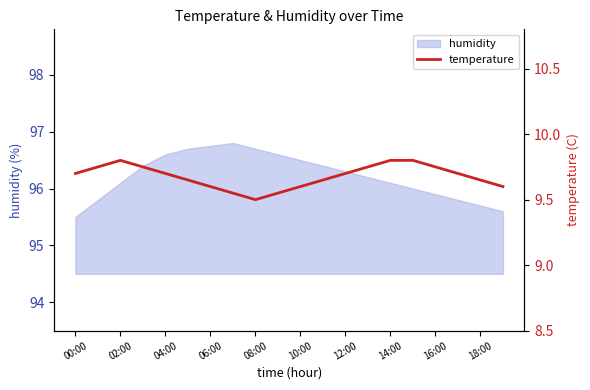

What is the maximum value for humidity?

96.8